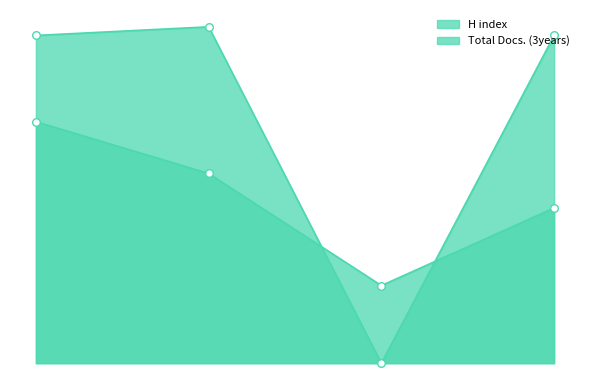

Which series has the widest spread of Y values?

Total Docs. (3years)